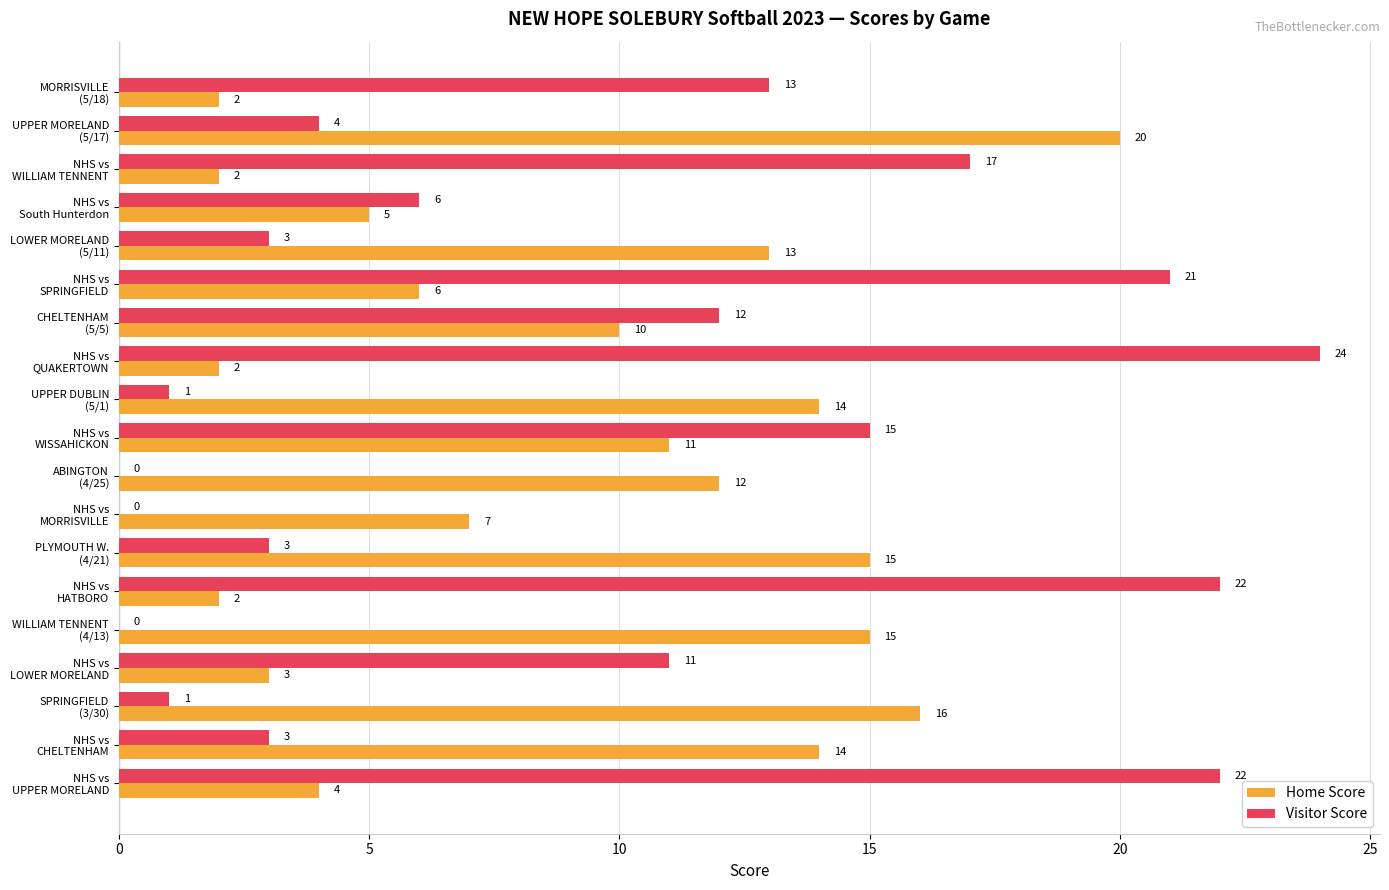

What are all the series names shown in the legend?

Home Score, Visitor Score